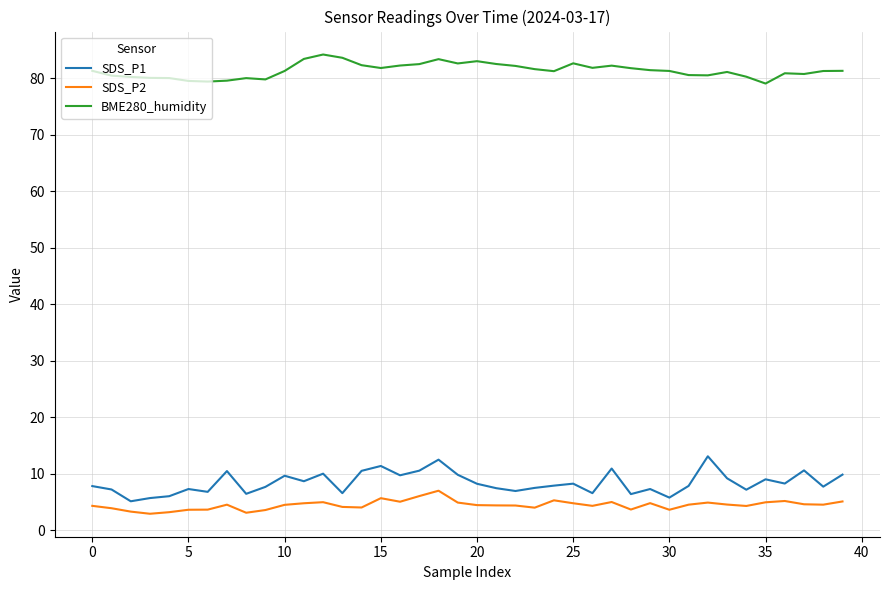

What is the maximum value for SDS_P1?

13.1